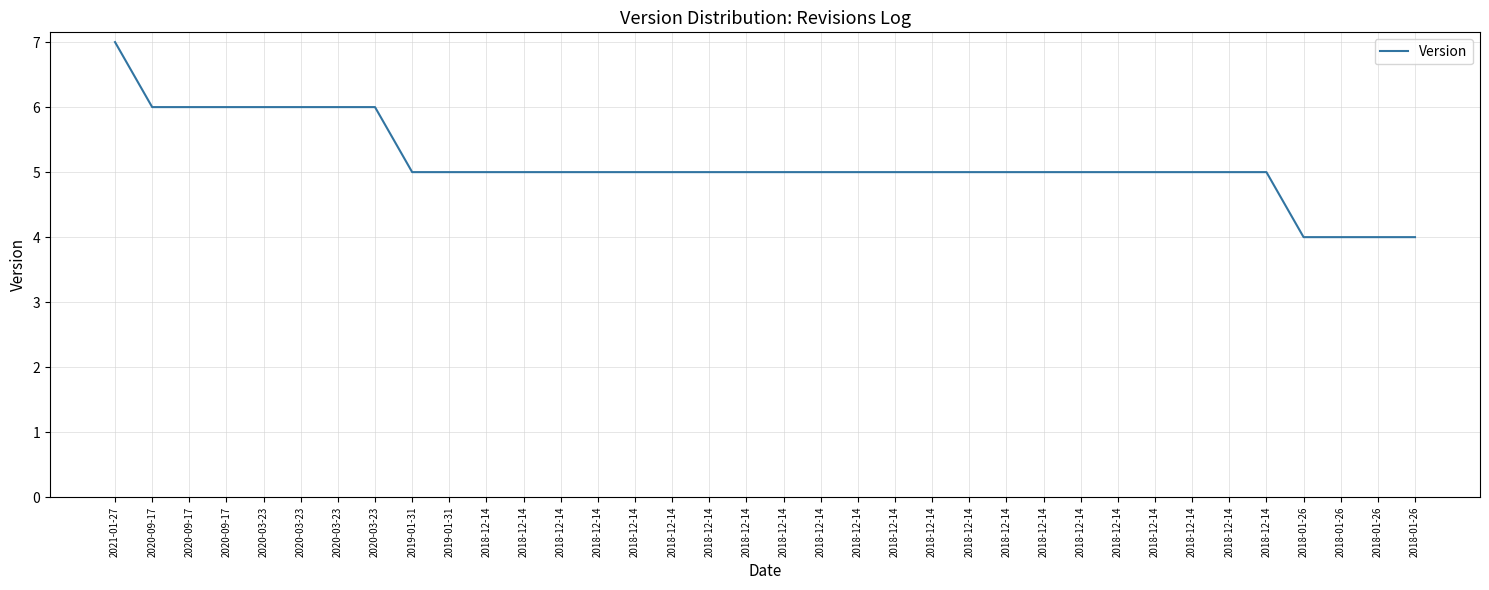

At which category does the chart reach its peak across all series?

2021-01-27